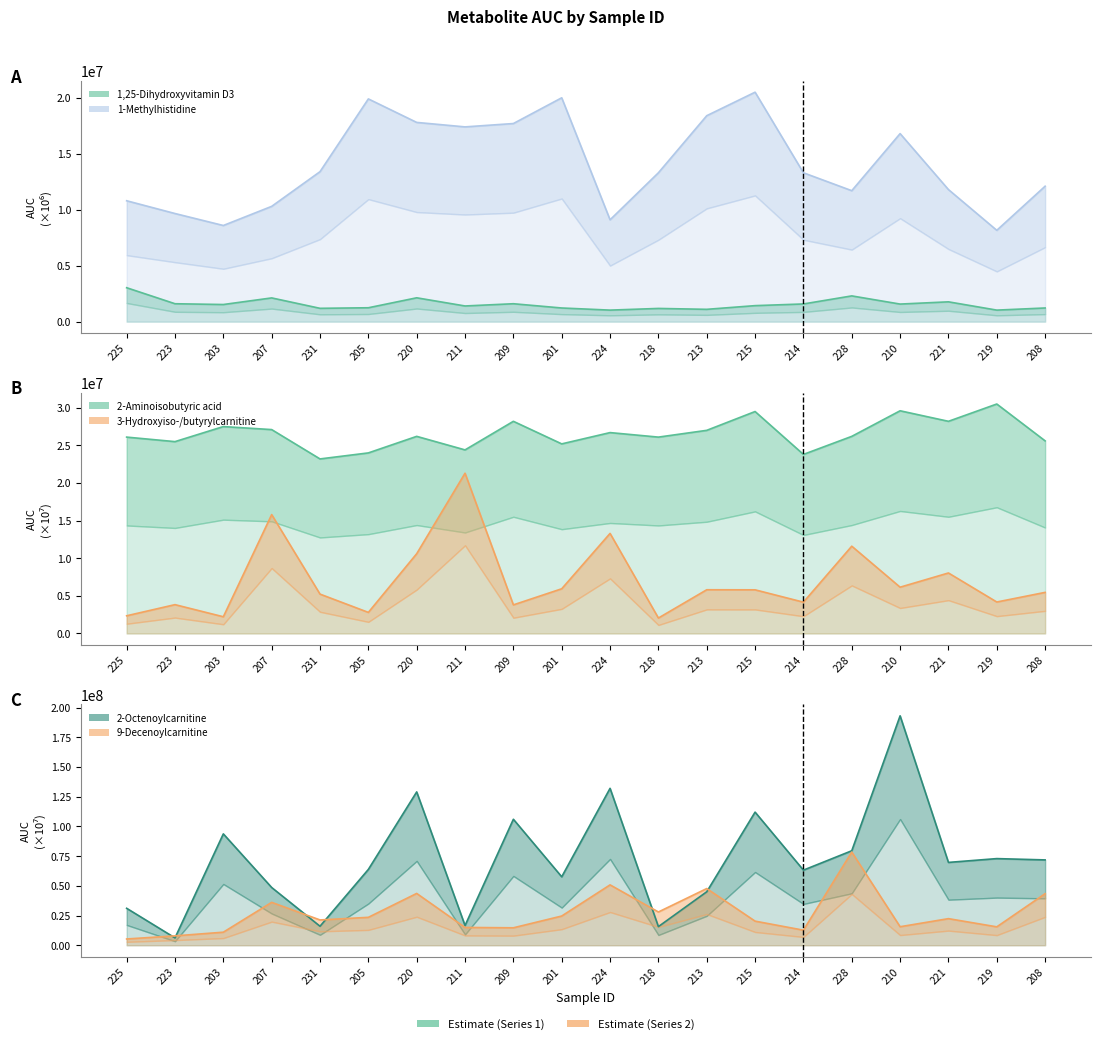

What is the label of the 10th point from the right?

224